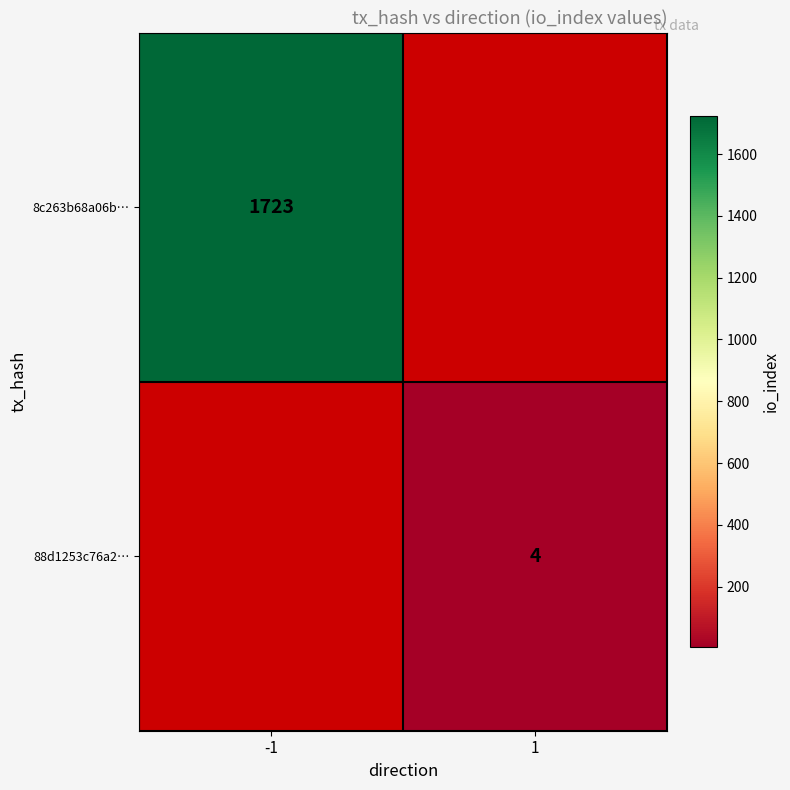

Is the value of 88d1253c76a2… at 1 greater than the value of 8c263b68a06b… at -1?

No